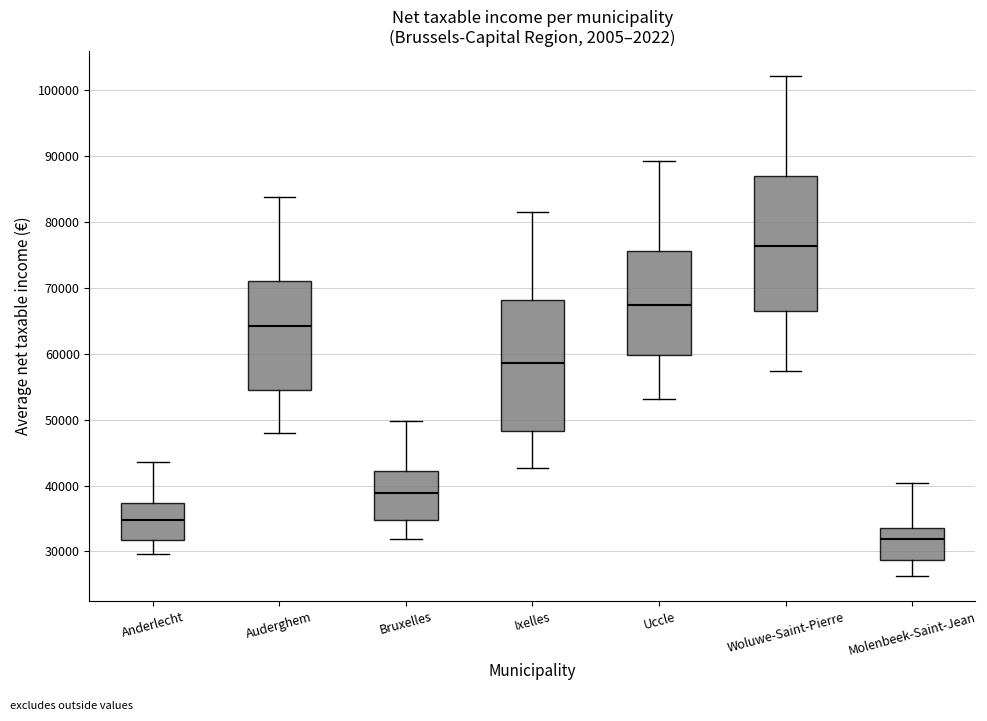

Reading left to right, read every box against the y-axis: the position of its median line, the range the box covers, and the ends of its whiskers. The values are not printed on the chart, so give them approximately, as read against the axis.

Anderlecht: median 35000, box 32000 to 37000, whiskers 30000 to 44000
Auderghem: median 64000, box 55000 to 71000, whiskers 48000 to 84000
Bruxelles: median 39000, box 35000 to 42000, whiskers 32000 to 50000
Ixelles: median 59000, box 48000 to 68000, whiskers 43000 to 81000
Uccle: median 67000, box 60000 to 76000, whiskers 53000 to 89000
Woluwe-Saint-Pierre: median 76000, box 67000 to 87000, whiskers 57000 to 102000
Molenbeek-Saint-Jean: median 32000, box 29000 to 34000, whiskers 26000 to 40000